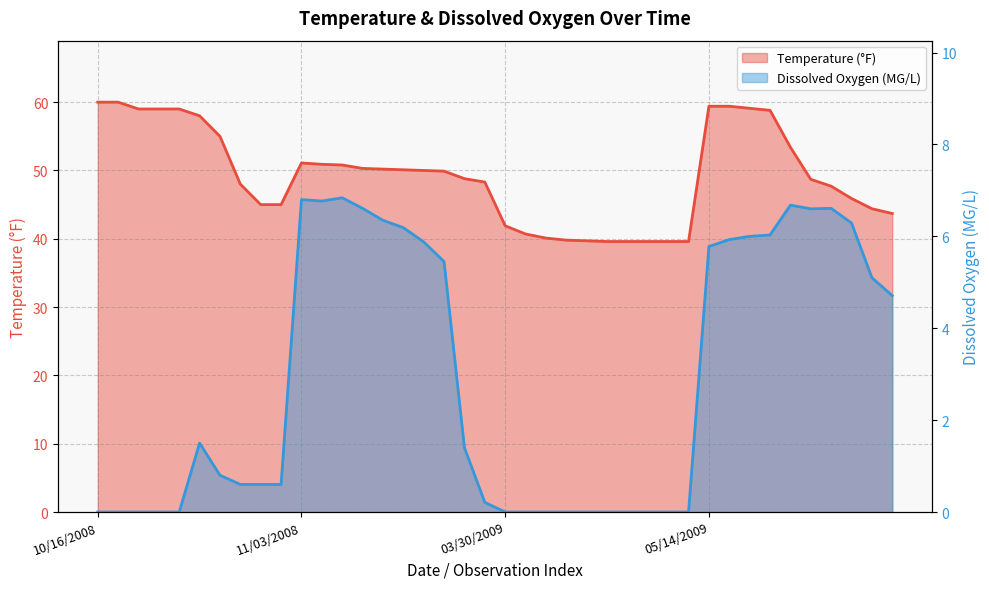

Read the Temperature value at 10/16.

45.0